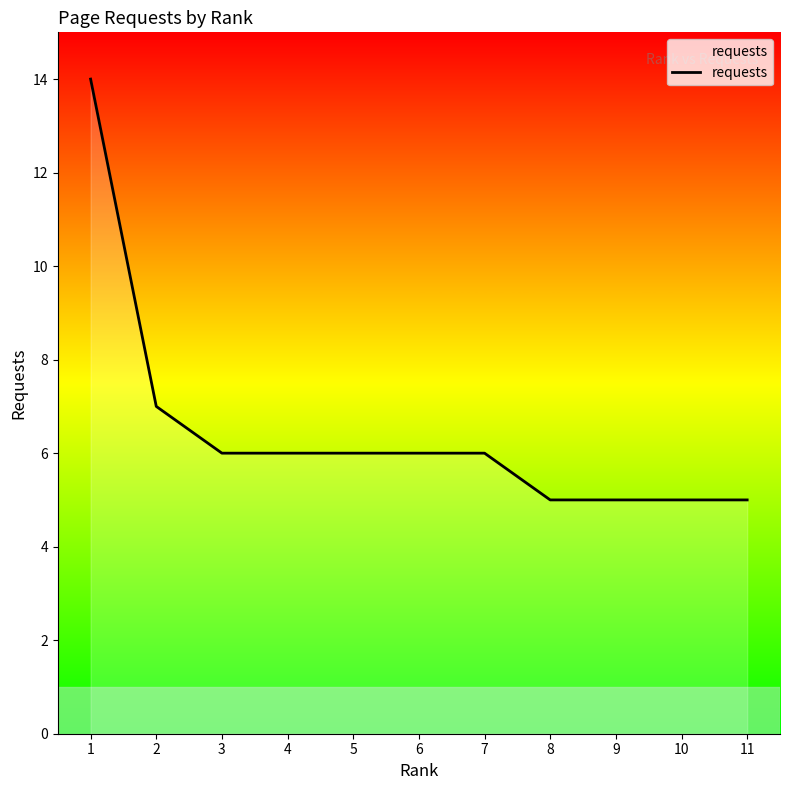

What is the maximum value shown in the chart?

14